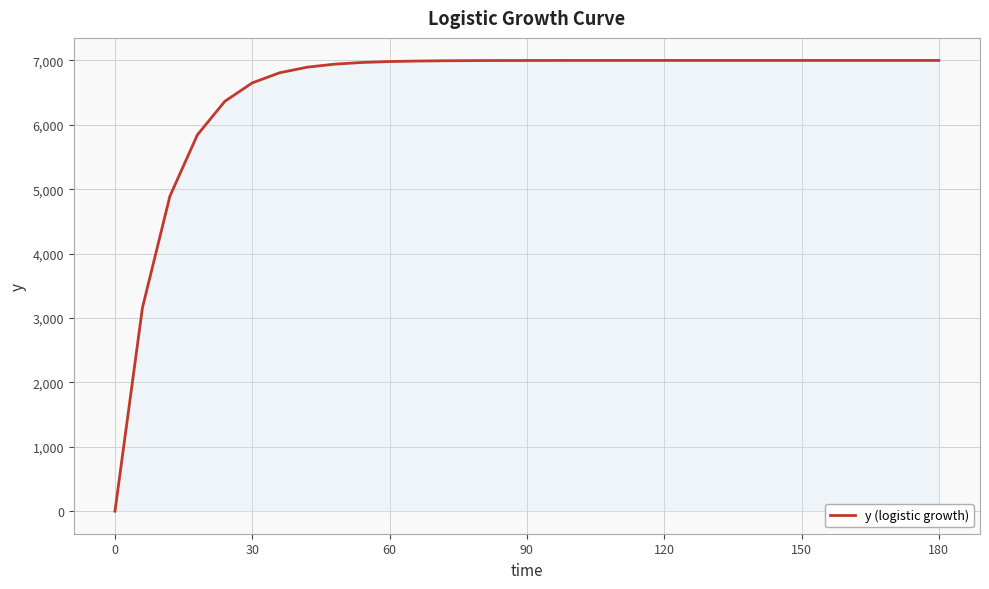

What is the maximum value shown in the chart?

7000.0